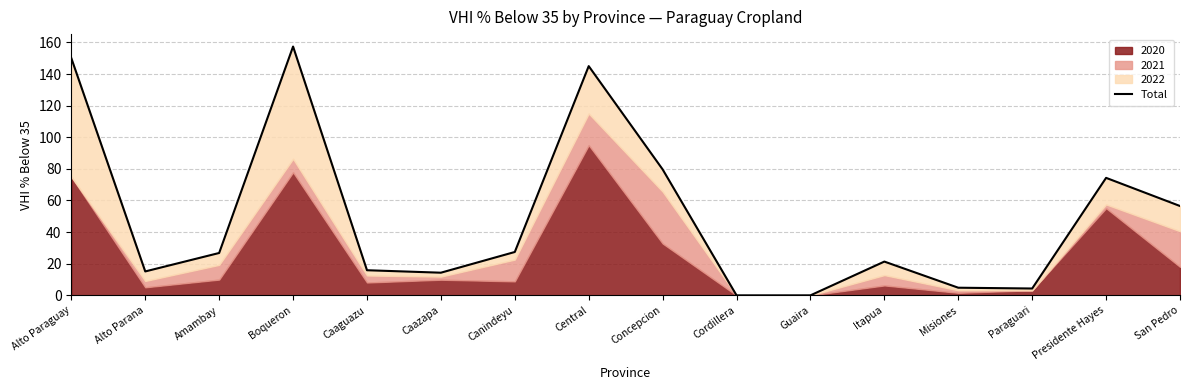

What is the change in value from Amambay to Paraguari?

-22.5